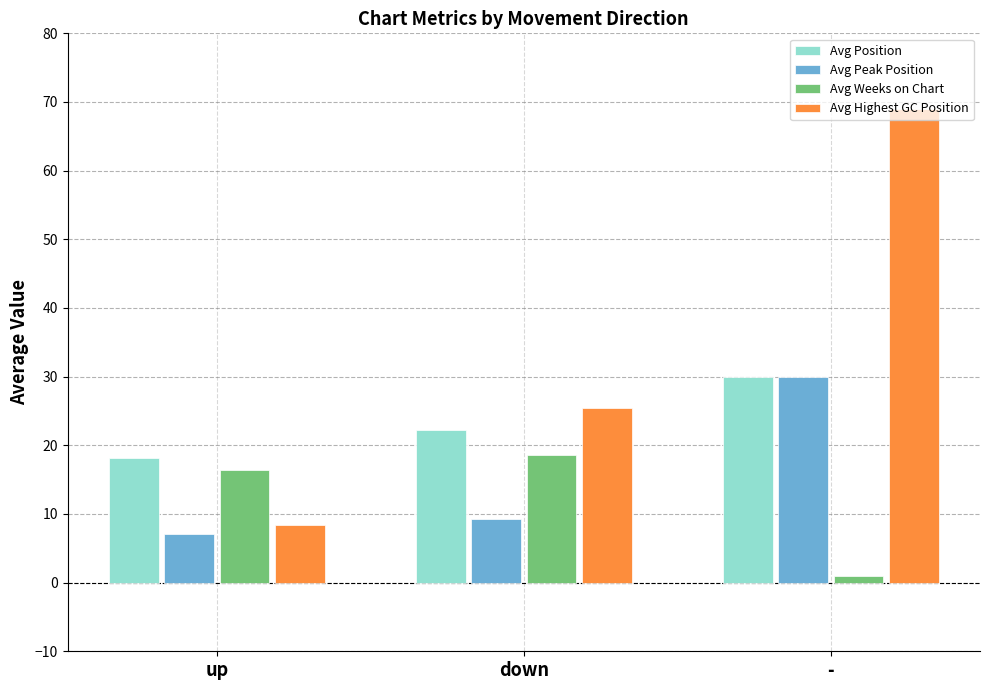

Which category has the lowest value in the Avg Highest GC Position series?

up